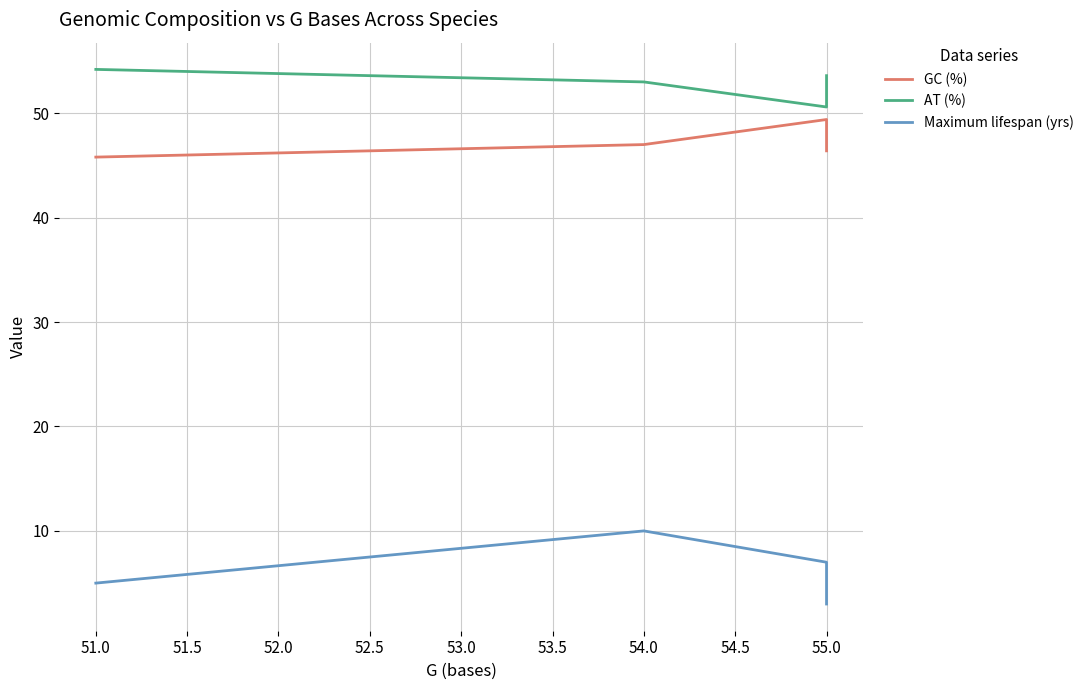

Count the number of data series in this chart.

3